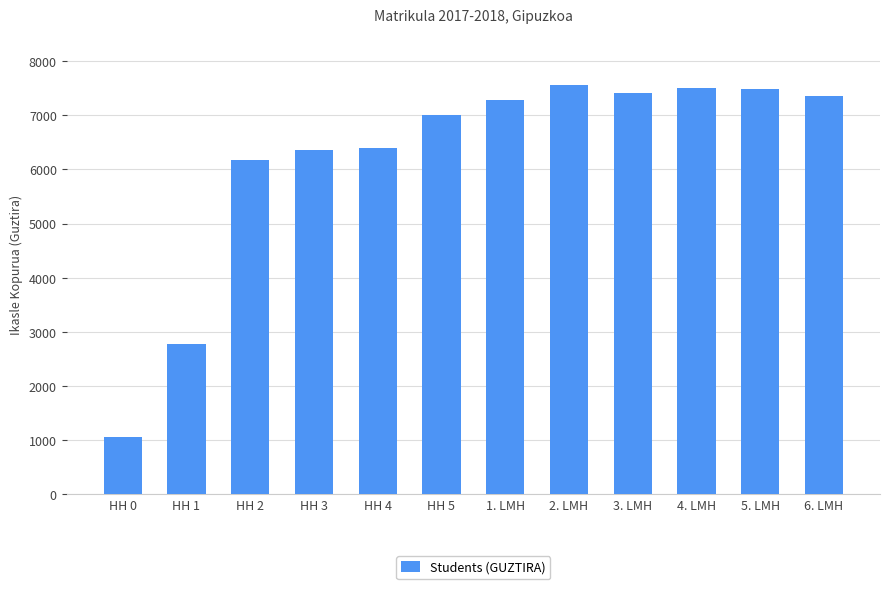

The value at HH 5 is 7015. True or false?

True